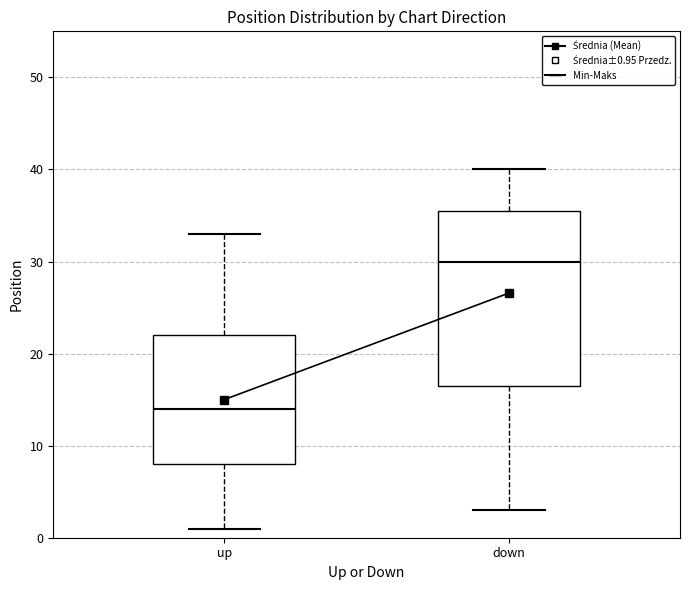

Reading left to right, transcribe this box plot: for each box, give where its median line is, the range the box spans, and where its two whiskers end, as read against the y-axis. The values are not printed on the chart, so give them approximately, as read against the axis.

up: median 14, box 8 to 22, whiskers 1 to 33
down: median 30, box 17 to 36, whiskers 3 to 40